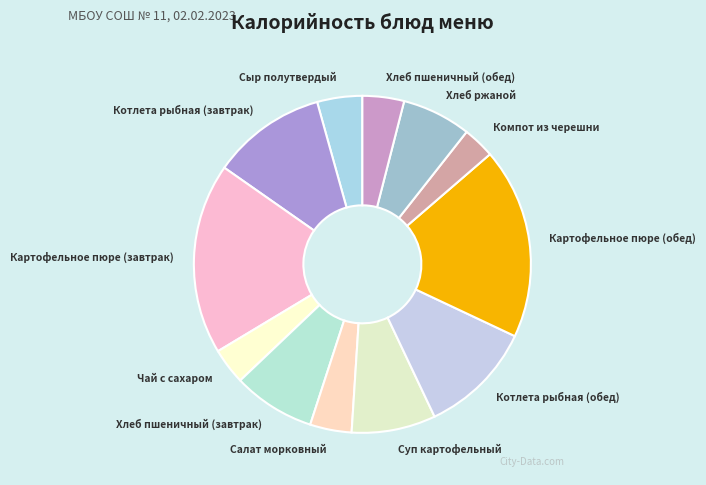

True or false: Суп картофельный accounts for 8% of the total.

True